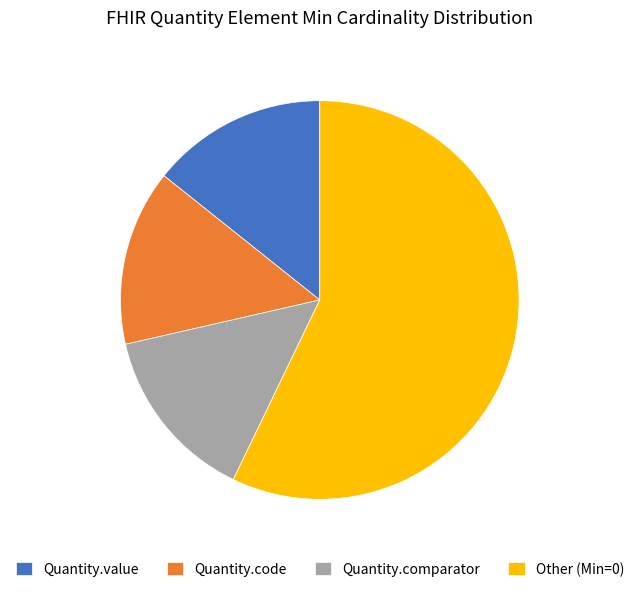

Combined, do Other (Min=0) and Quantity.comparator account for over 50%?

Yes